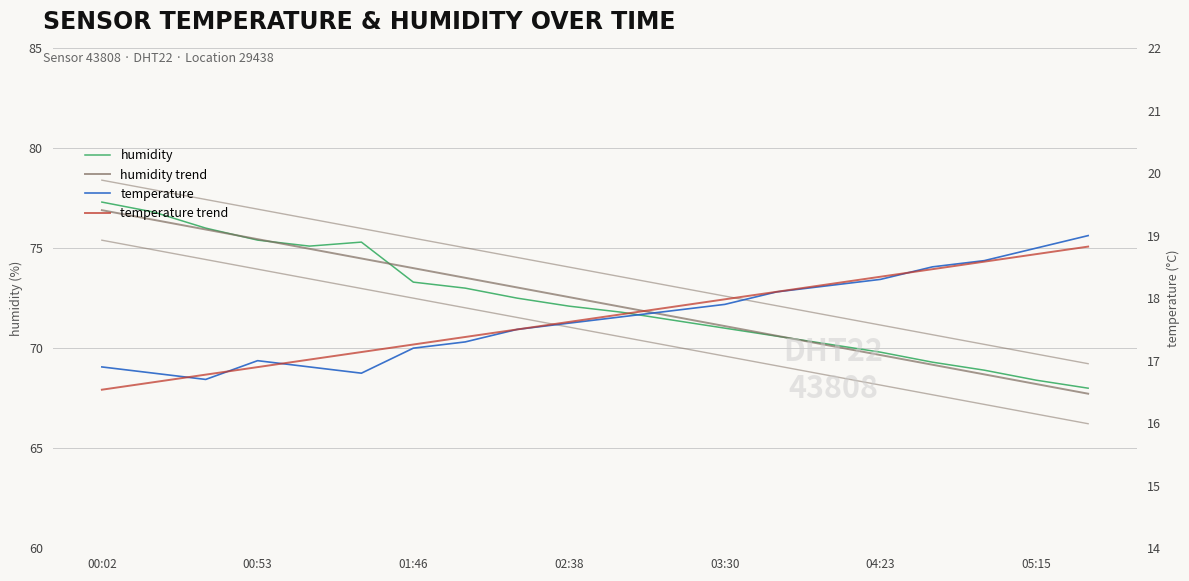

Is the value of temperature at 04:23 greater than the value of humidity at 9?

No